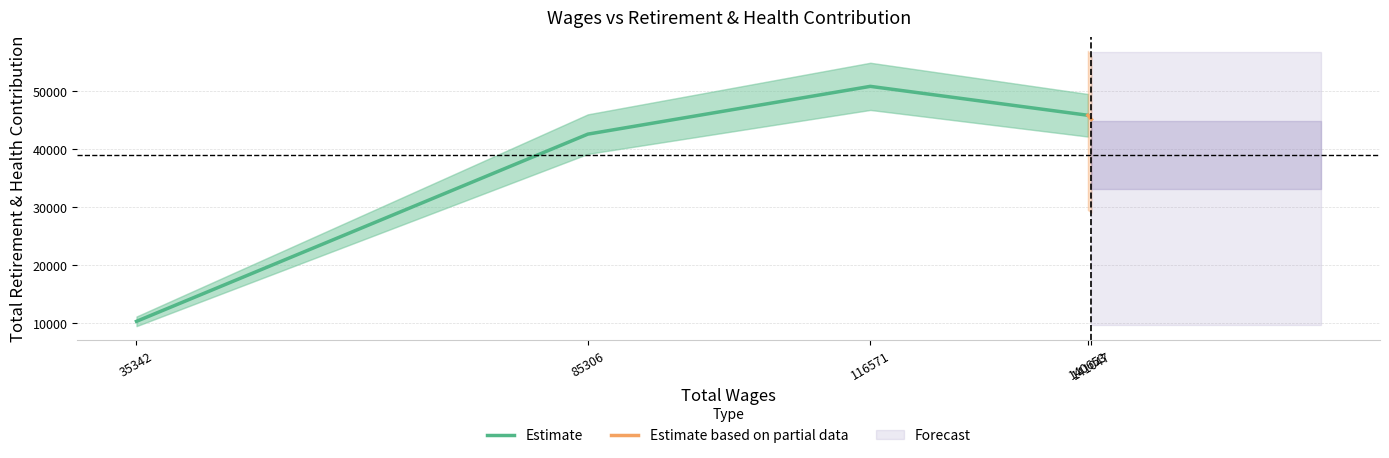

Which has a higher value, 140653 or 116571?

116571